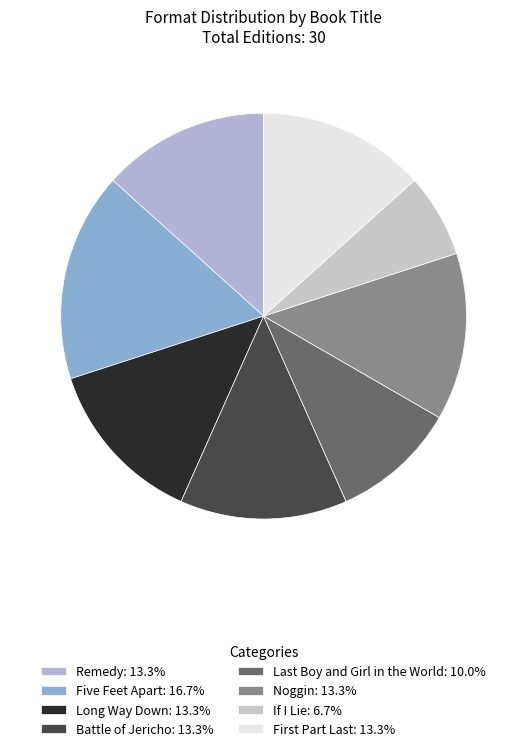

What is the smallest slice in the pie chart?

If I Lie